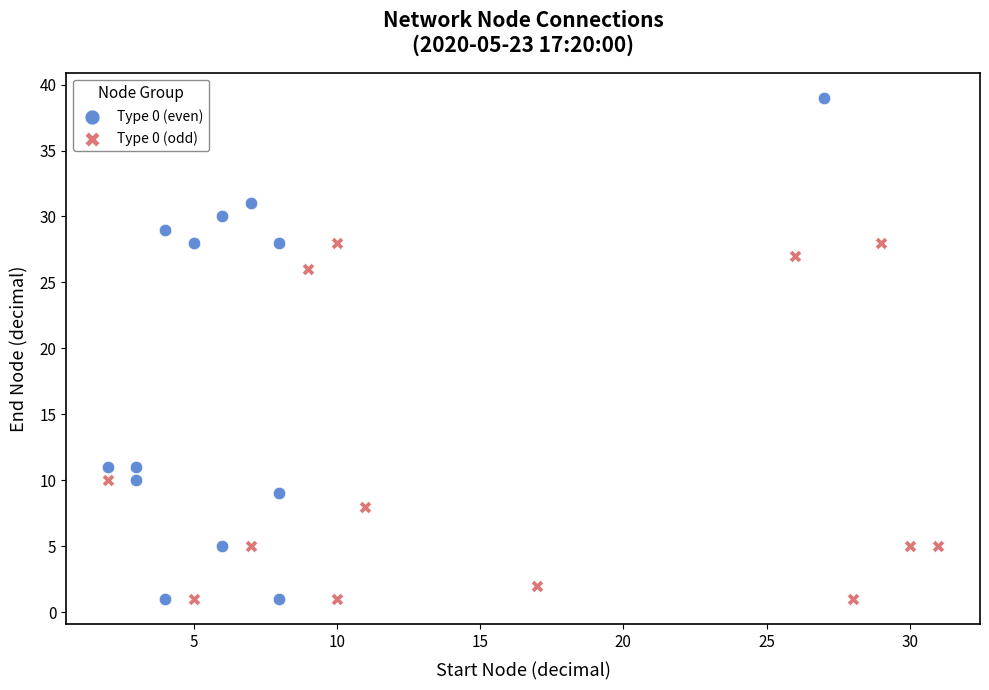

Which series has the largest Y range (max minus min)?

Type 0 (even)